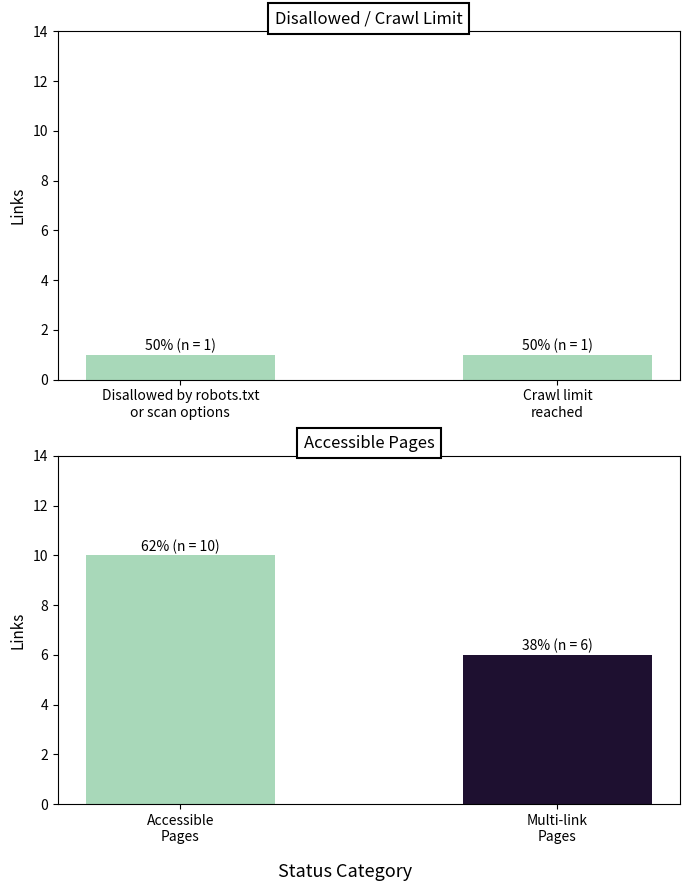

What position from the left is Multi-link Pages?

2